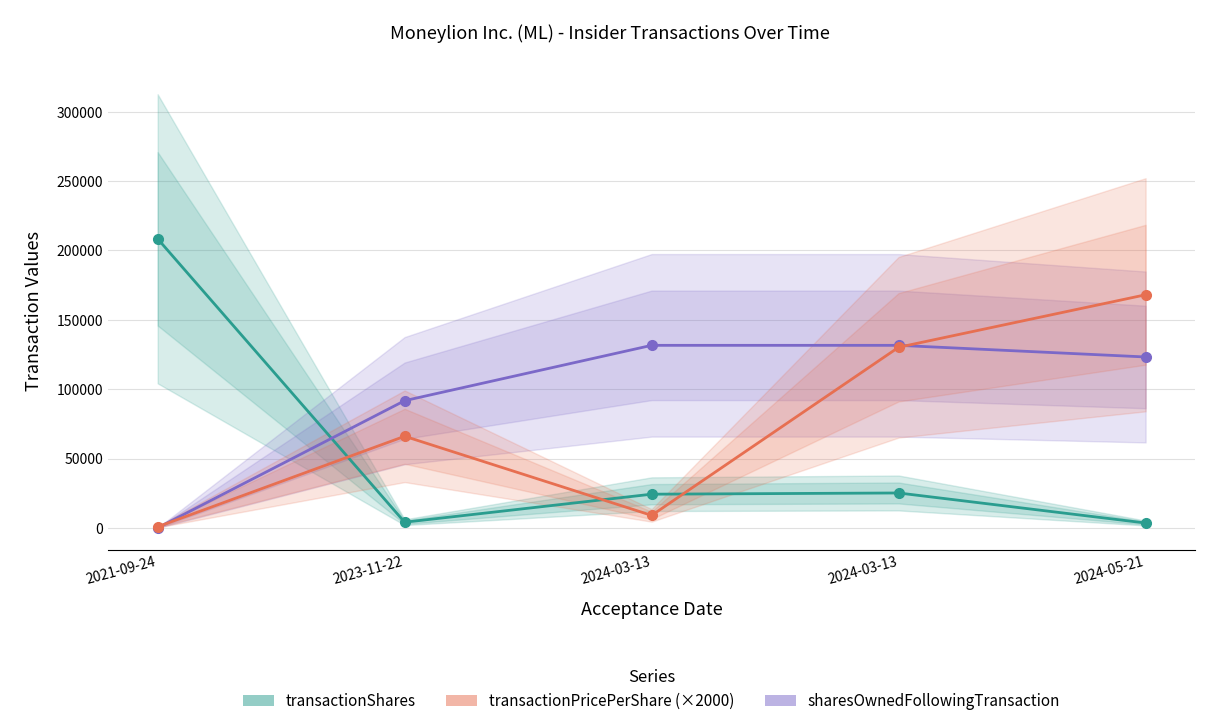

At which label is transactionShares closest to 105924?

2024-03-13